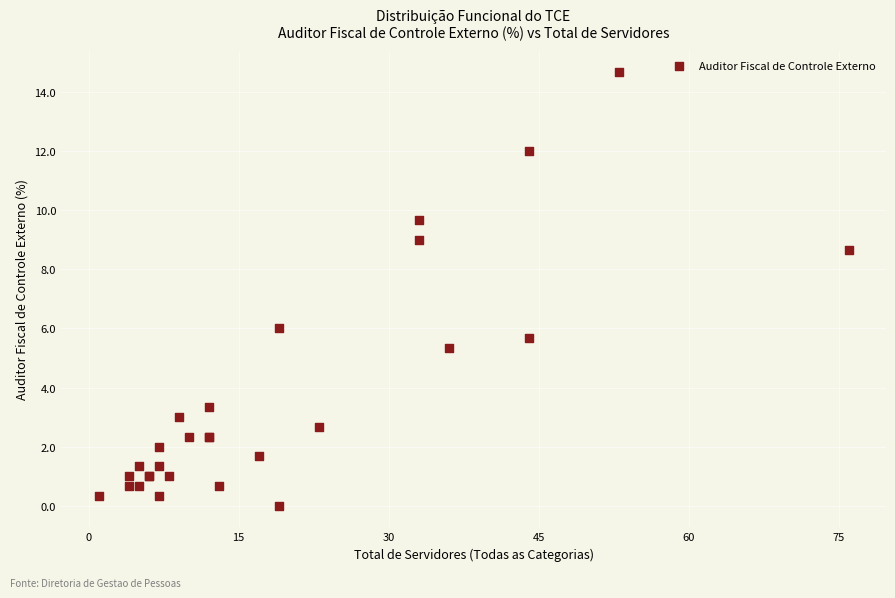

What Y value in the scatter plot is closest to 7?

6.0